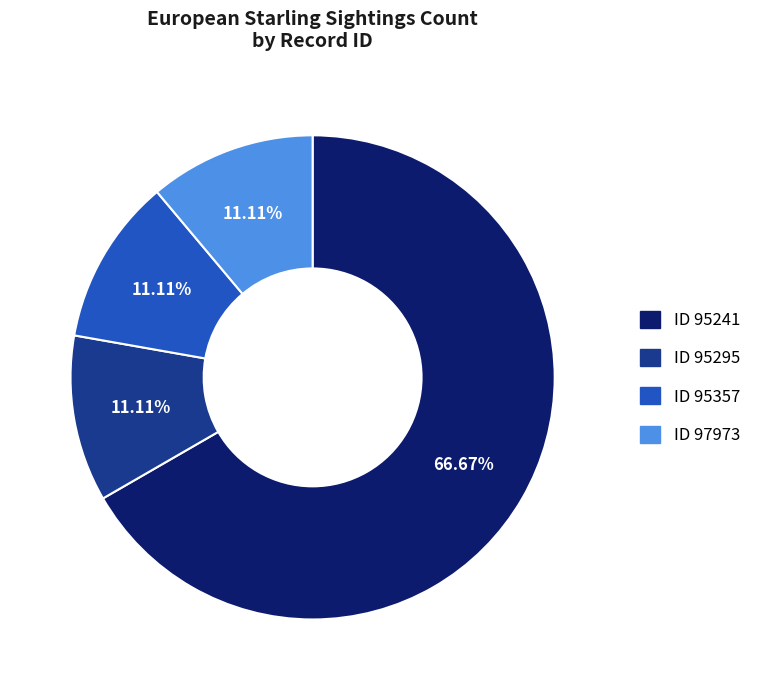

Does any single category account for the majority?

Yes